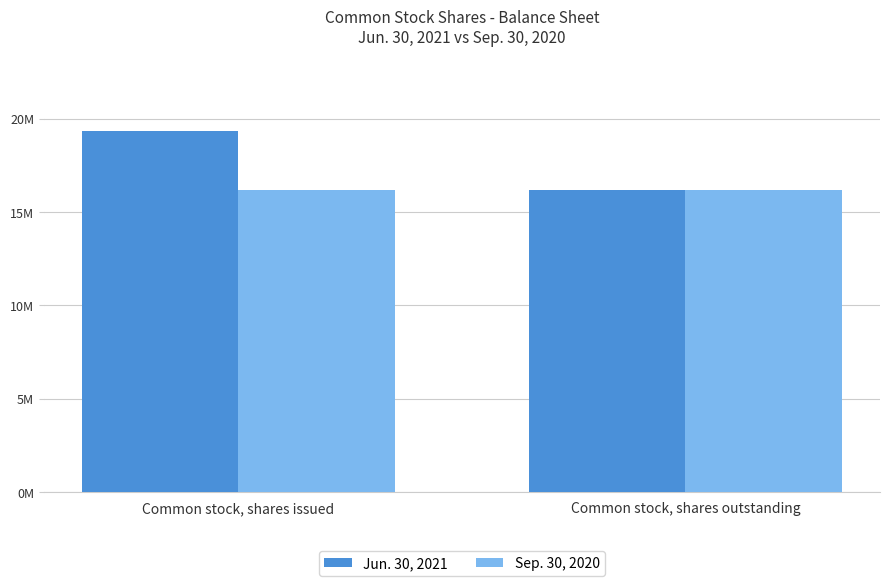

Does the chart contain any negative values?

No